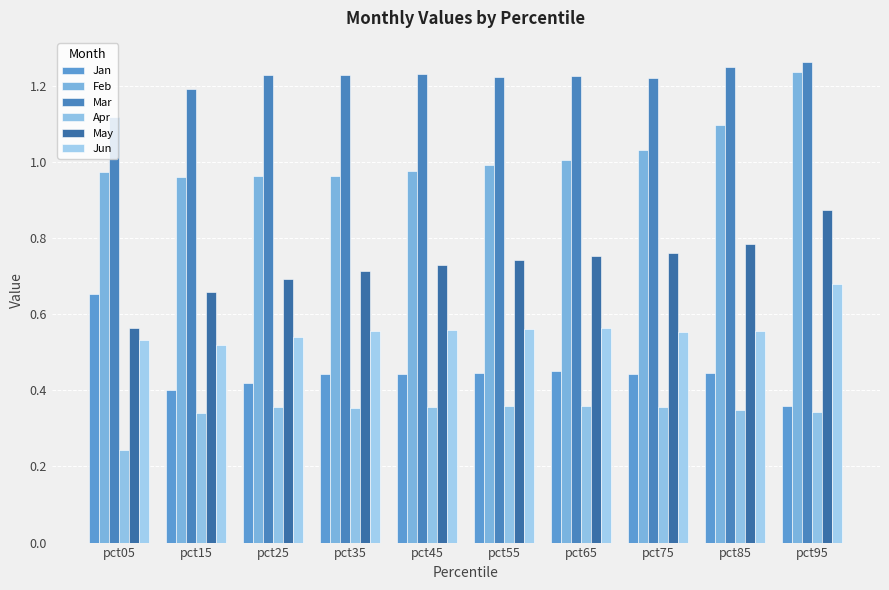

Does the chart contain any negative values?

No